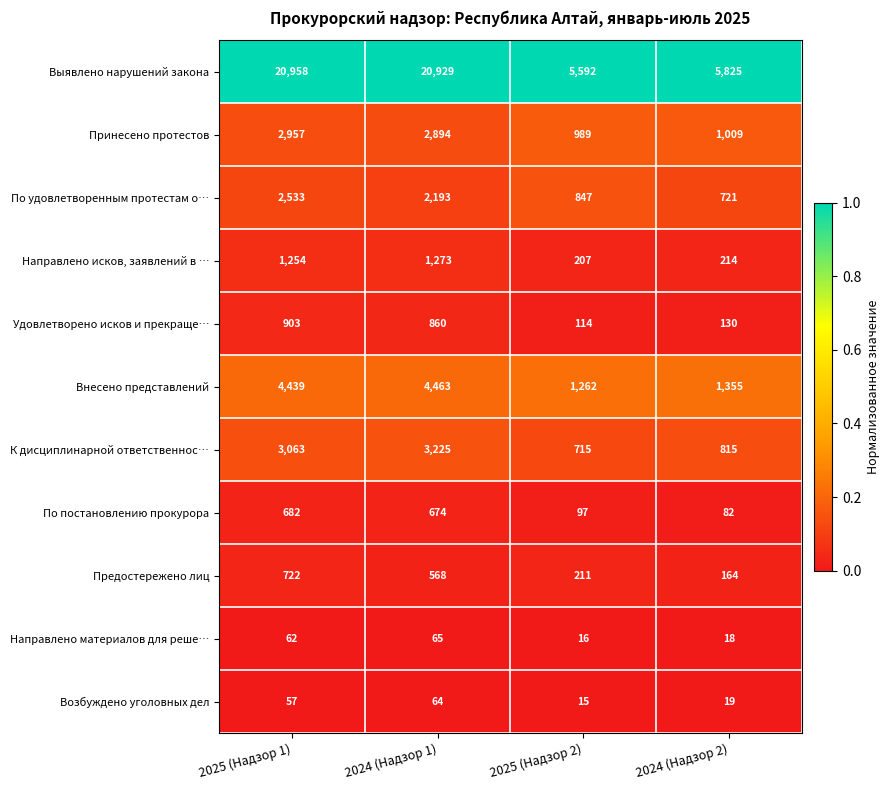

How many data points does each series have?

4